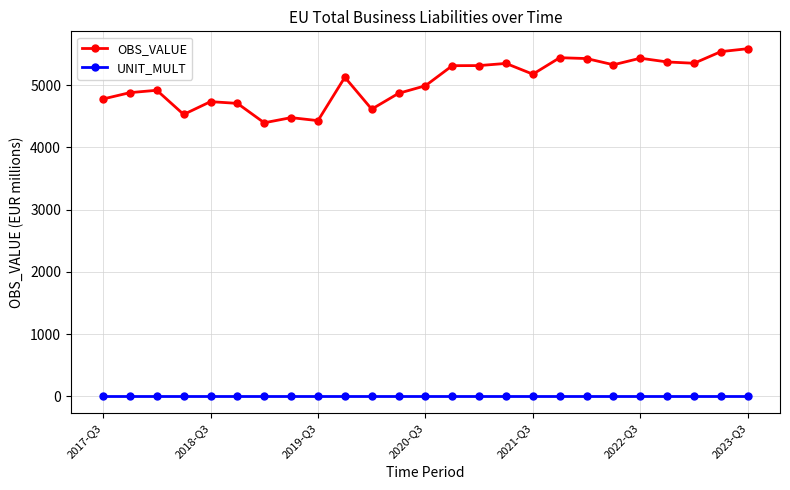

Which series has the largest range (max minus min)?

OBS_VALUE